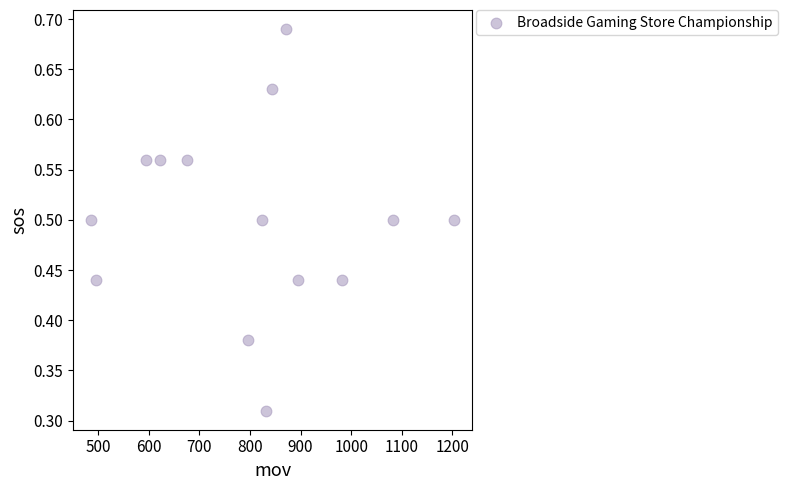

What is the range of X values (max minus min)?

718.0